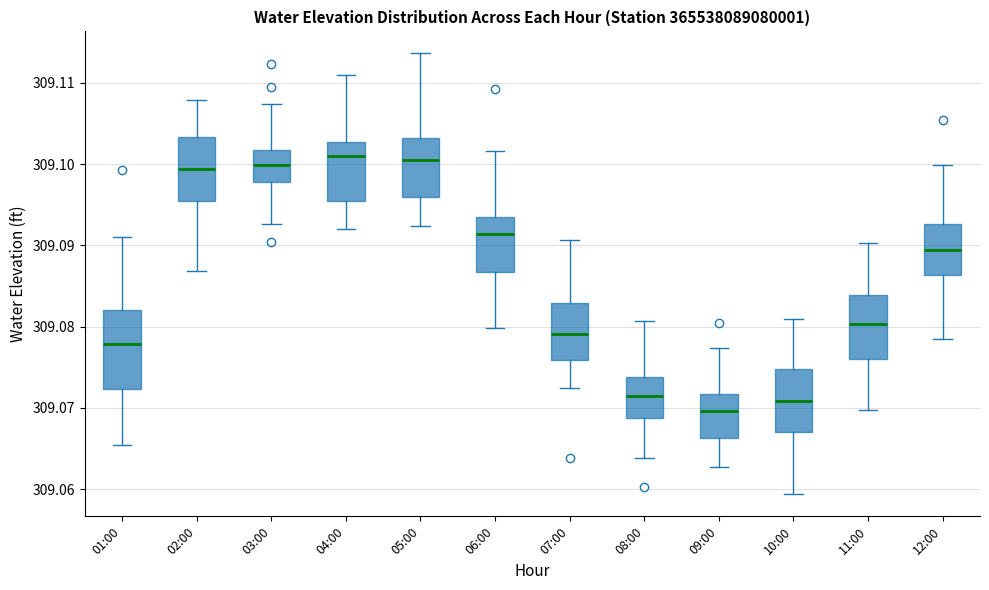

Where does the median line of the box for 03:00 sit on the y-axis? The values are not printed on the chart, so give them approximately, as read against the axis.

309.100